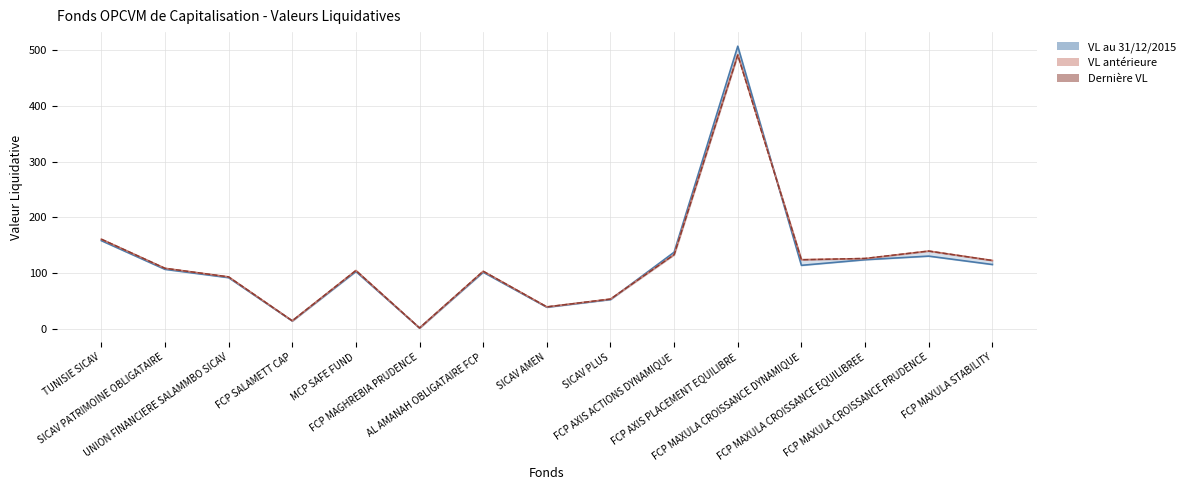

What is the change in value from SICAV PLUS to FCP MAXULA CROISSANCE PRUDENCE?

+86.2